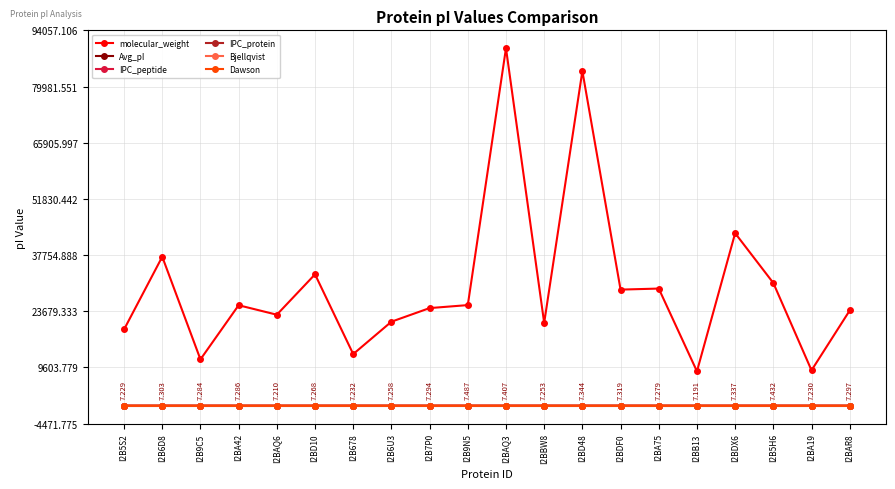

What is the sum of the Bjellqvist values at I2BA42 and I2BA75?

14.1